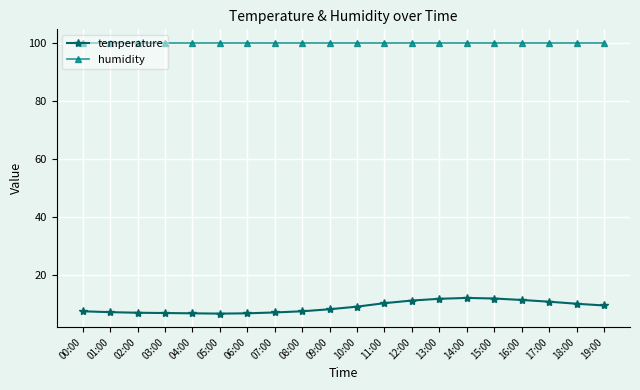

Rank the series at 03:00 from lowest to highest value.

temperature, humidity